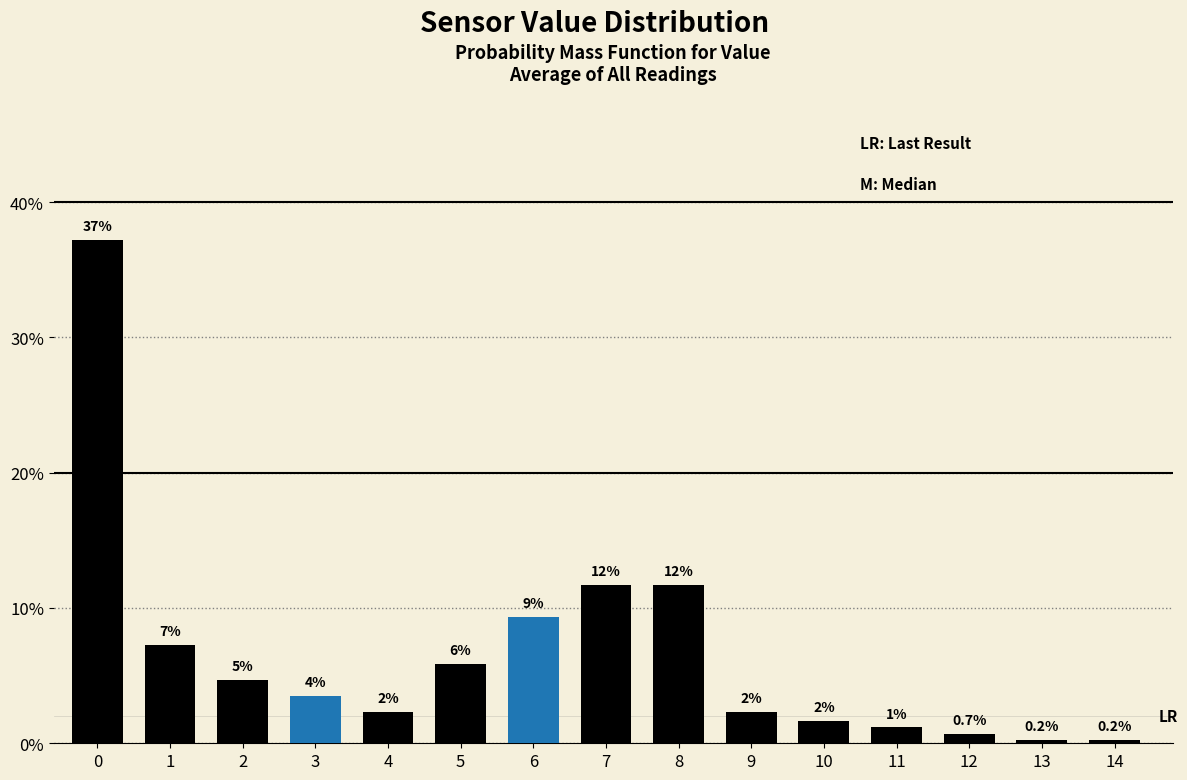

How many bars are there in total?

15